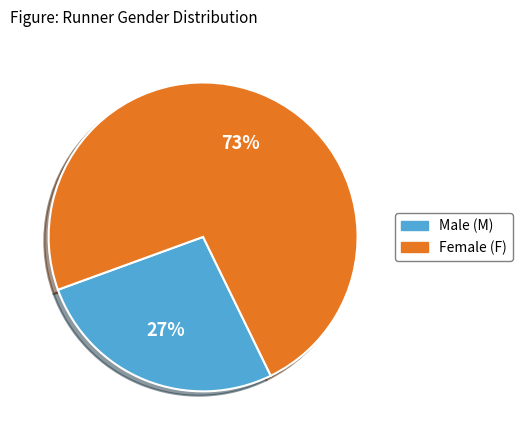

Is there any slice that represents more than half of the pie?

Yes